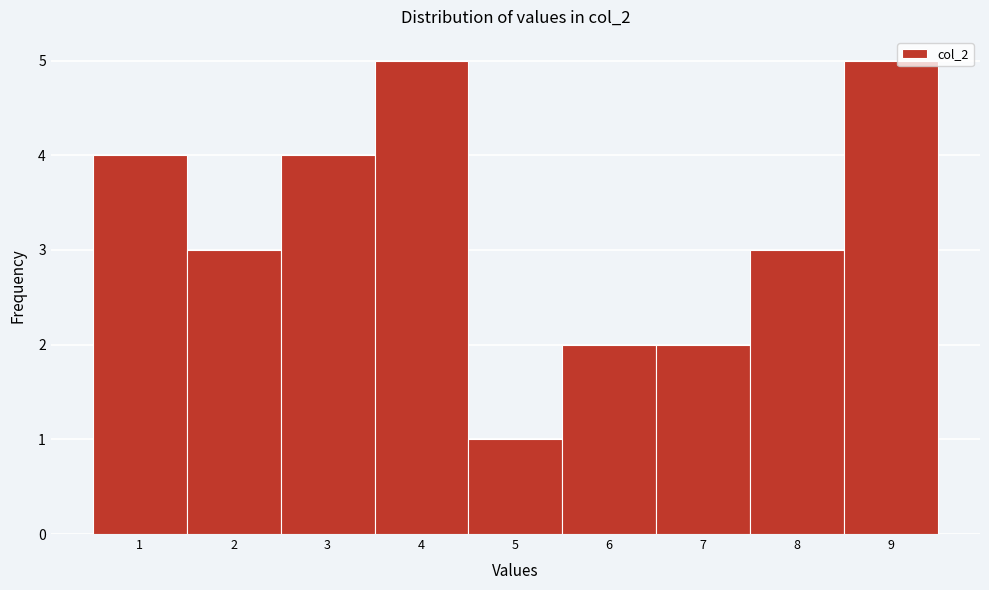

Reading left to right, list every bar in this chart as the range it spans on the x-axis followed by its height. The values are not printed on the chart, so give them approximately, as read against the axis.

0.5 to 1.5: 4
1.5 to 2.5: 3
2.5 to 3.5: 4
3.5 to 4.5: 5
4.5 to 5.5: 1
5.5 to 6.5: 2
6.5 to 7.5: 2
7.5 to 8.5: 3
8.5 to 9.5: 5